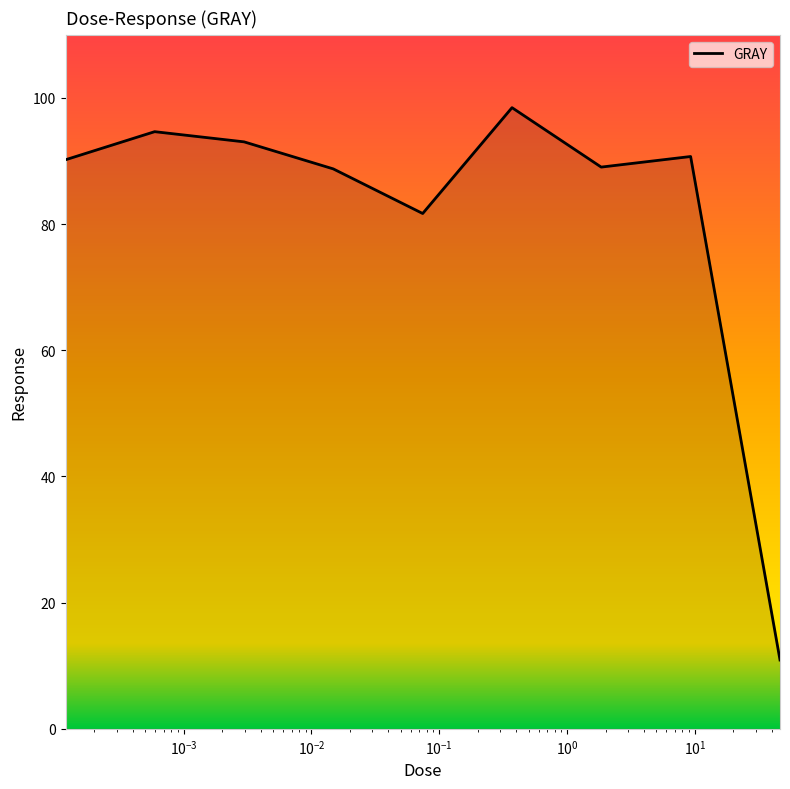

What is the maximum value shown in the chart?

98.5